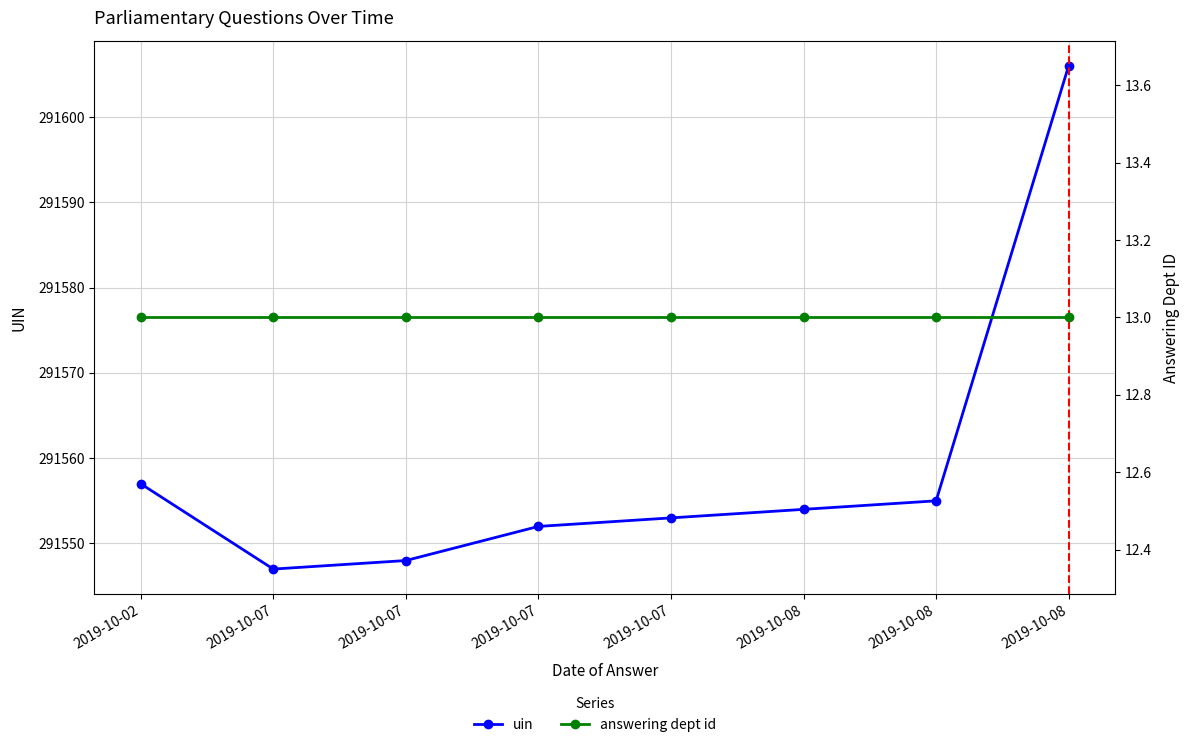

Which series changed the most between 2019-10-07 and 2019-10-08?

uin